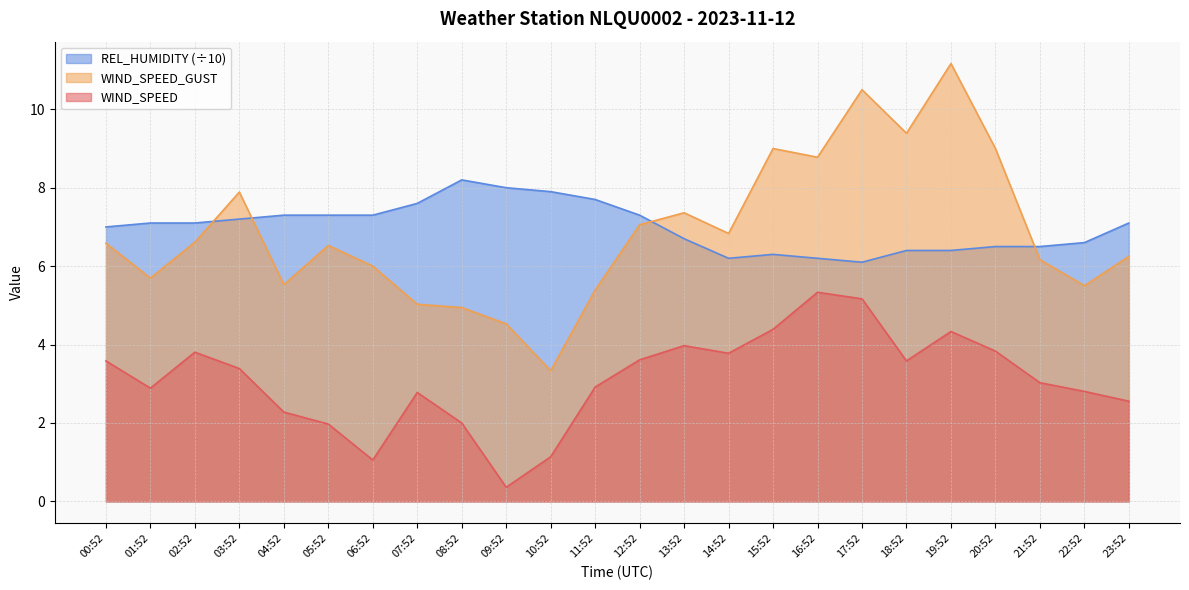

Is it true that REL_HUMIDITY equals 6.4 at 19:52?

True